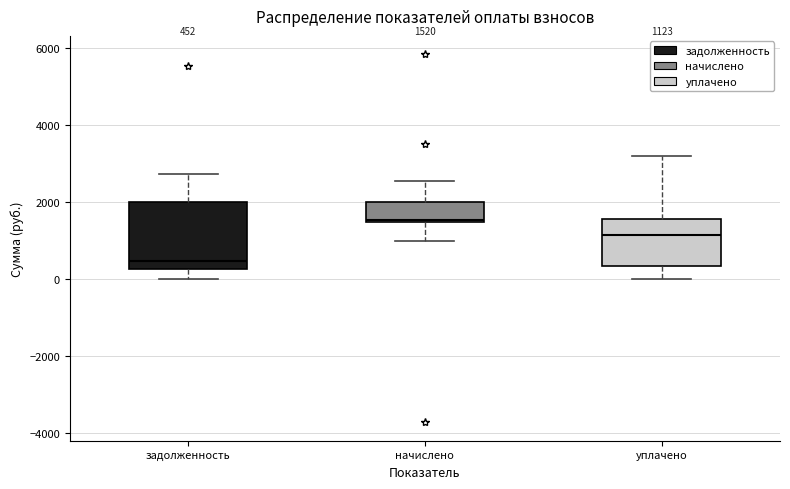

Which box has the lowest median line?

задолженность